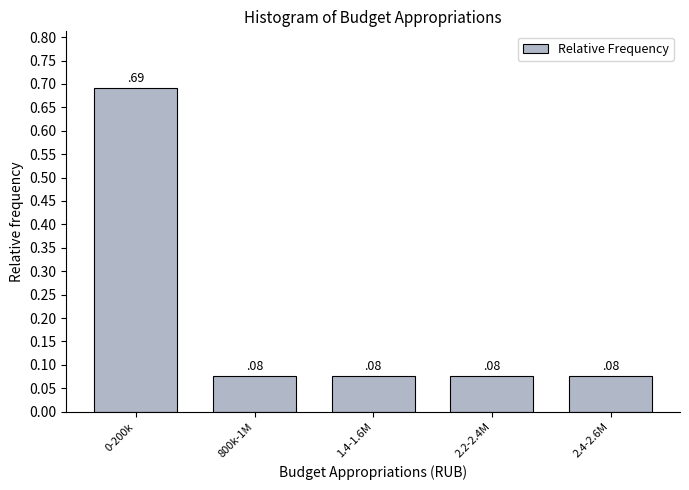

The value at 1.4-1.6M is 0.0. True or false?

False